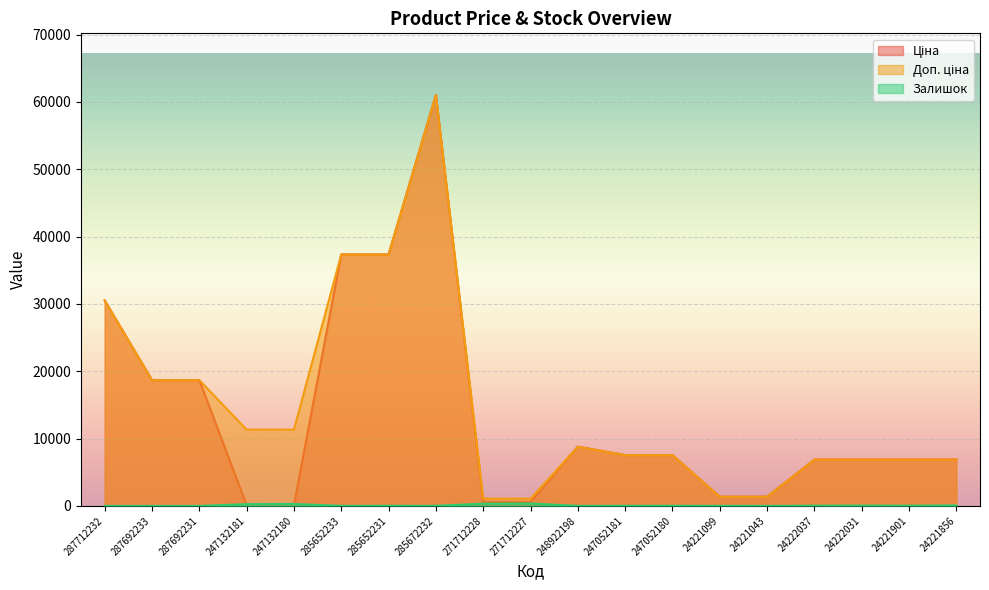

At which label is Доп. ціна closest to 31049?

287712232